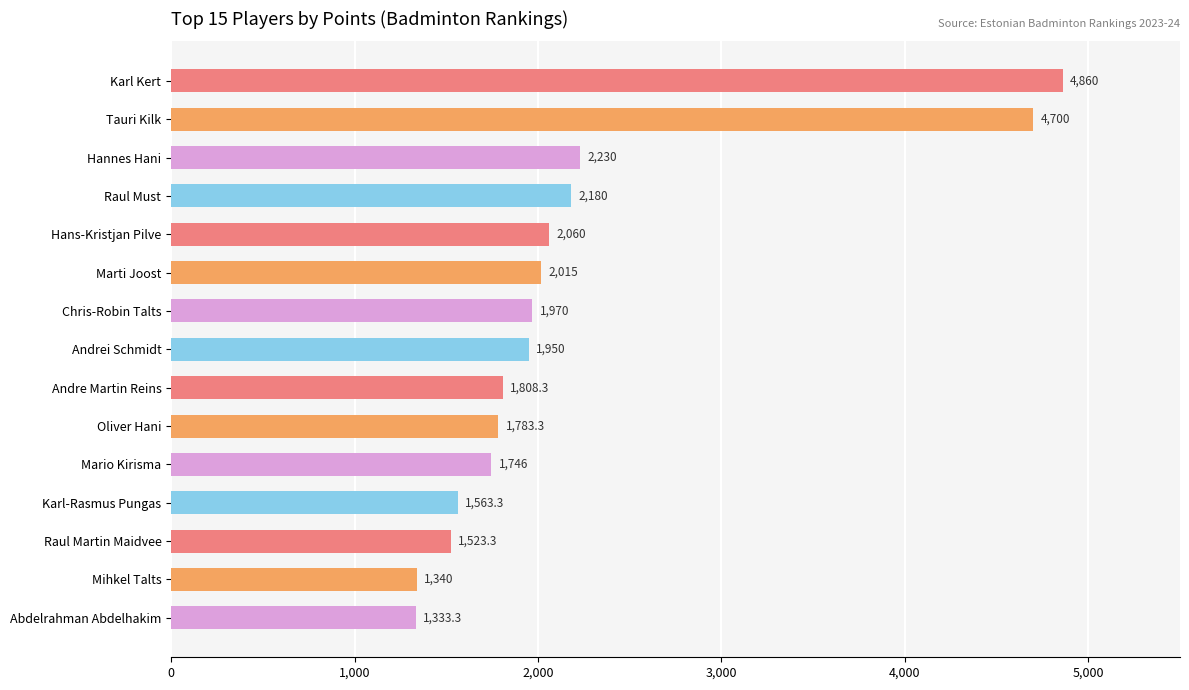

What is the maximum value shown in the chart?

4860.0